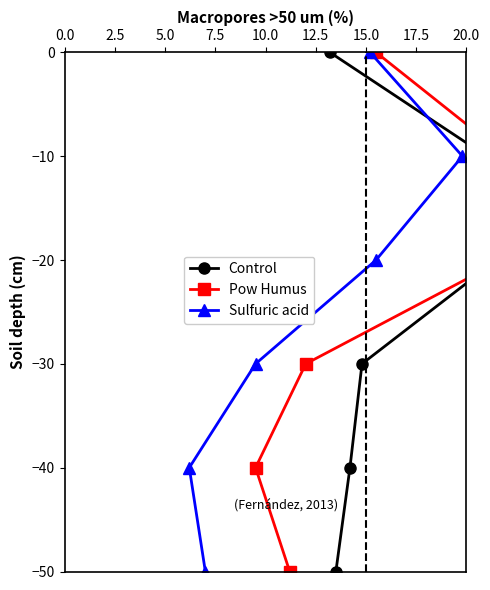

True or false: Pow Humus and Sulfuric acid intersect in this chart.

False